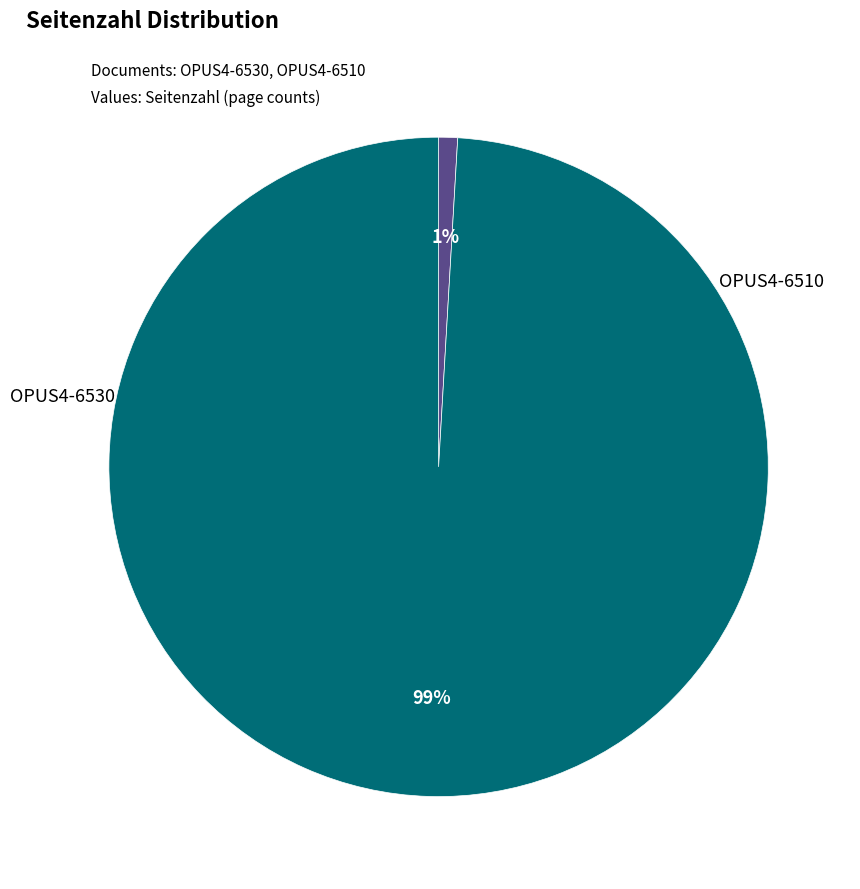

To the nearest percent, what is the average slice percentage?

50%